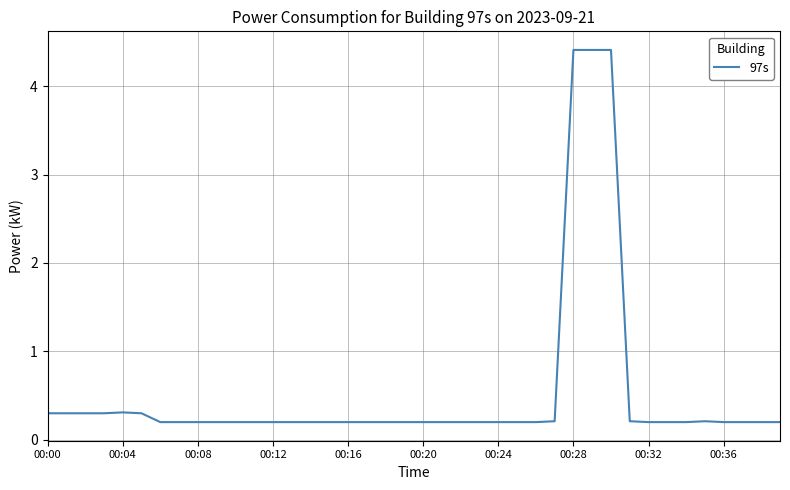

Count the number of data series in this chart.

1